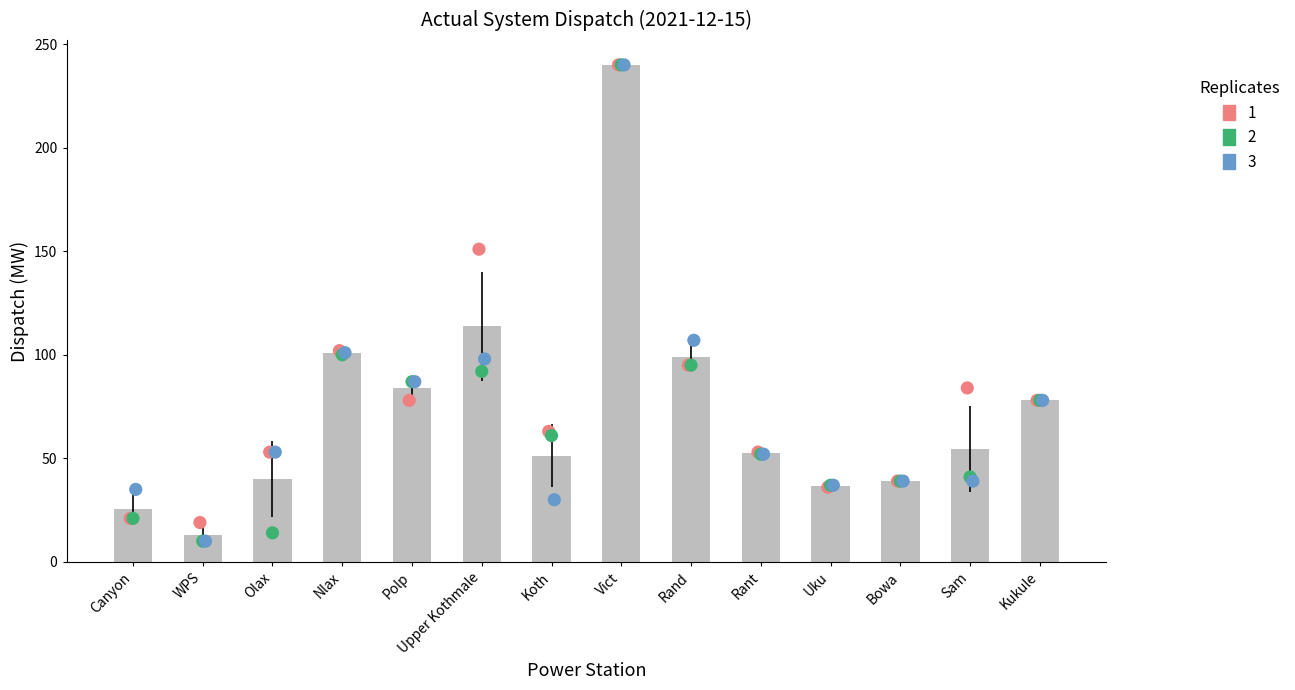

At how many categories does at least one series exceed 113?

2